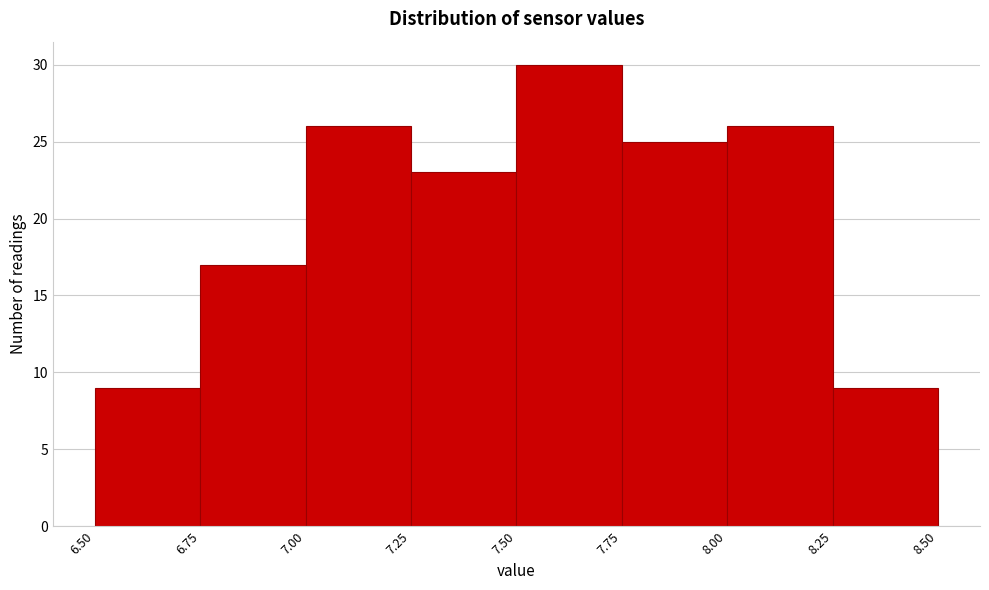

Reading left to right, transcribe this chart: for each bar, give the range it covers on the x-axis and its height. The values are not printed on the chart, so give them approximately, as read against the axis.

6.50 to 6.75: 9
6.75 to 7.00: 17
7.00 to 7.25: 26
7.25 to 7.50: 23
7.50 to 7.75: 30
7.75 to 8.00: 25
8.00 to 8.25: 26
8.25 to 8.50: 9